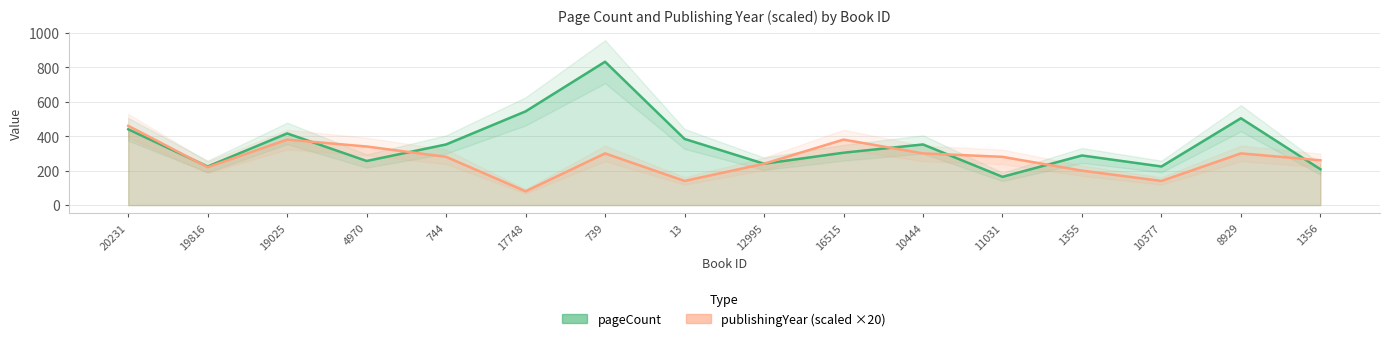

List the series in order of their overall mean, lowest first.

publishingYear, pageCount